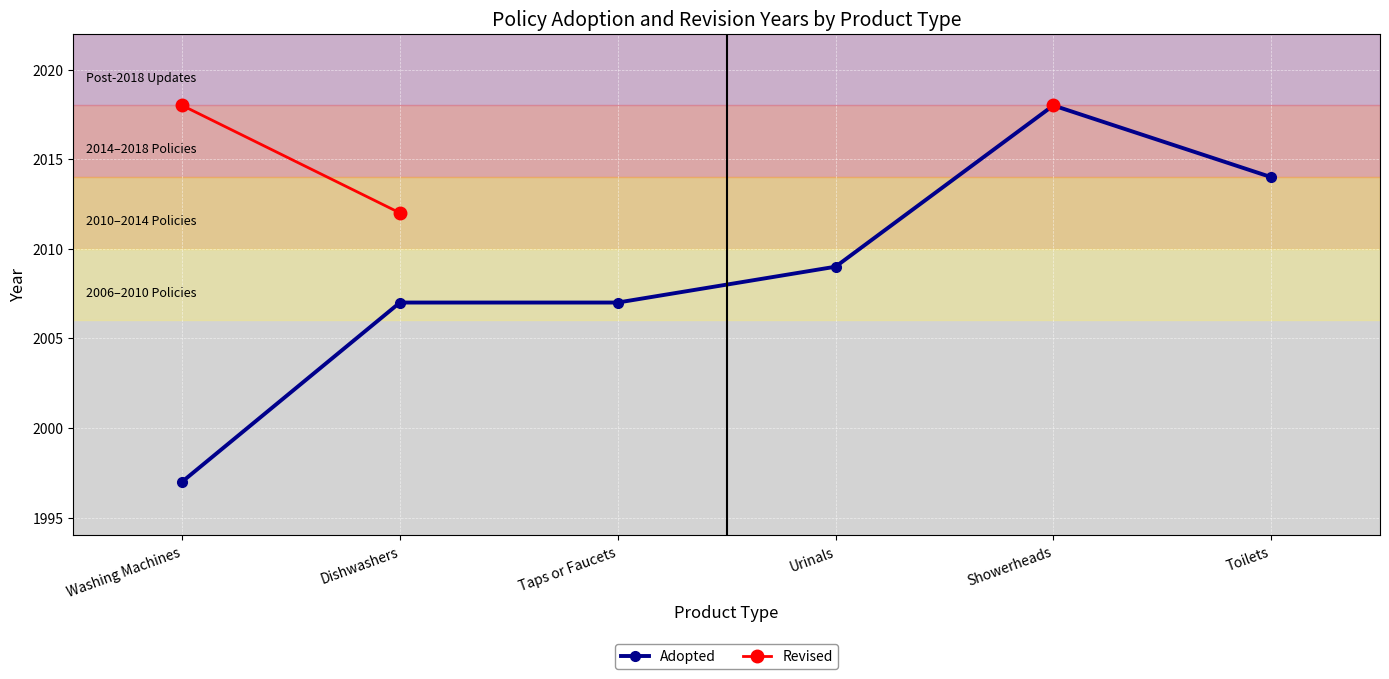

At which label is Adopted closest to 2007?

Dishwashers